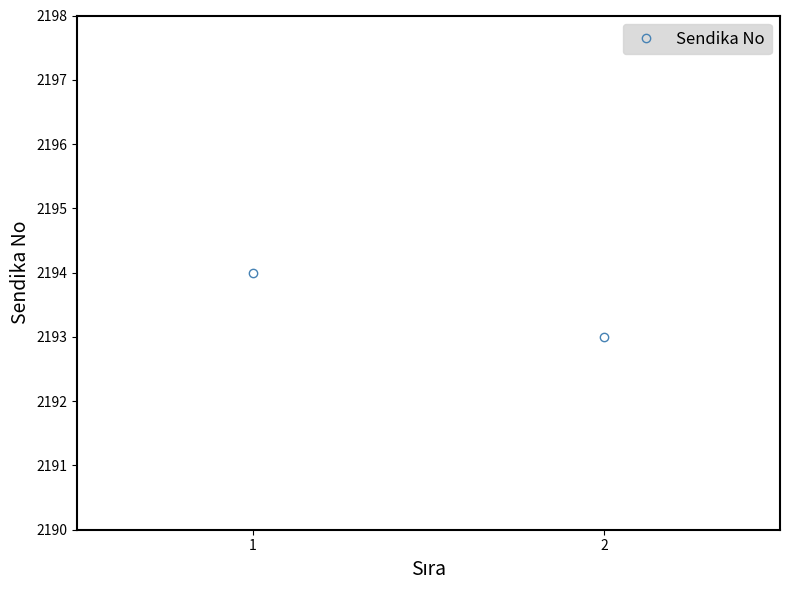

What is the smallest value displayed?

2193